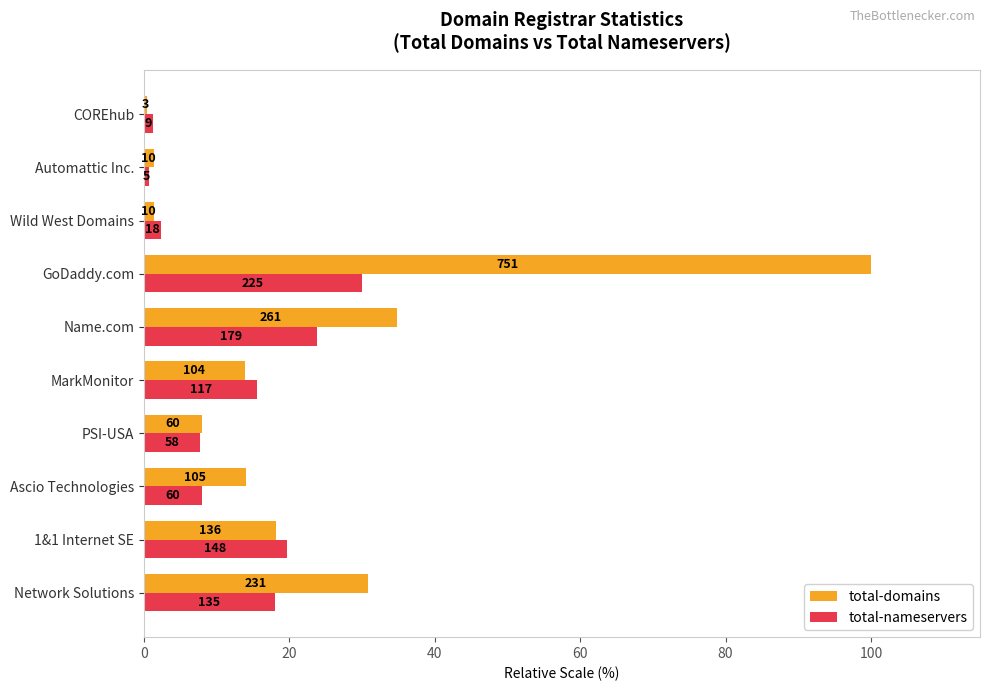

What are all the series names shown in the legend?

total-domains, total-nameservers